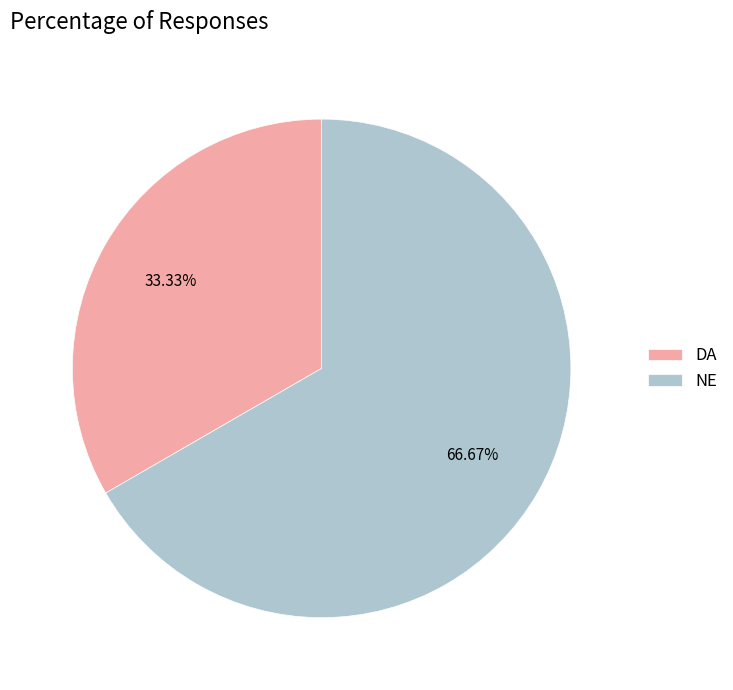

Rank the categories by value from lowest to highest.

DA, NE